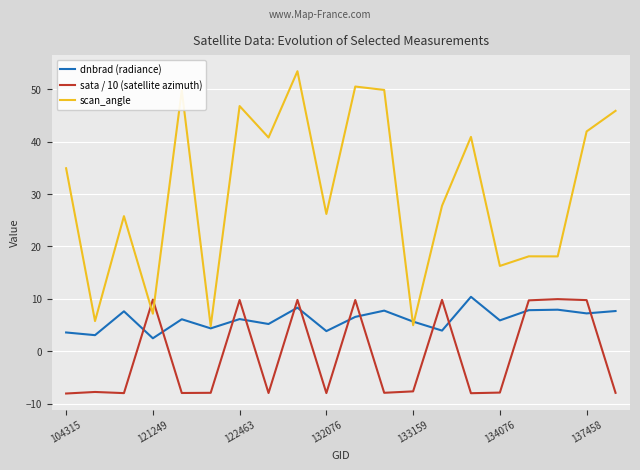

What is the sum of all sata / 10 (satellite azimuth) values?

-17.0